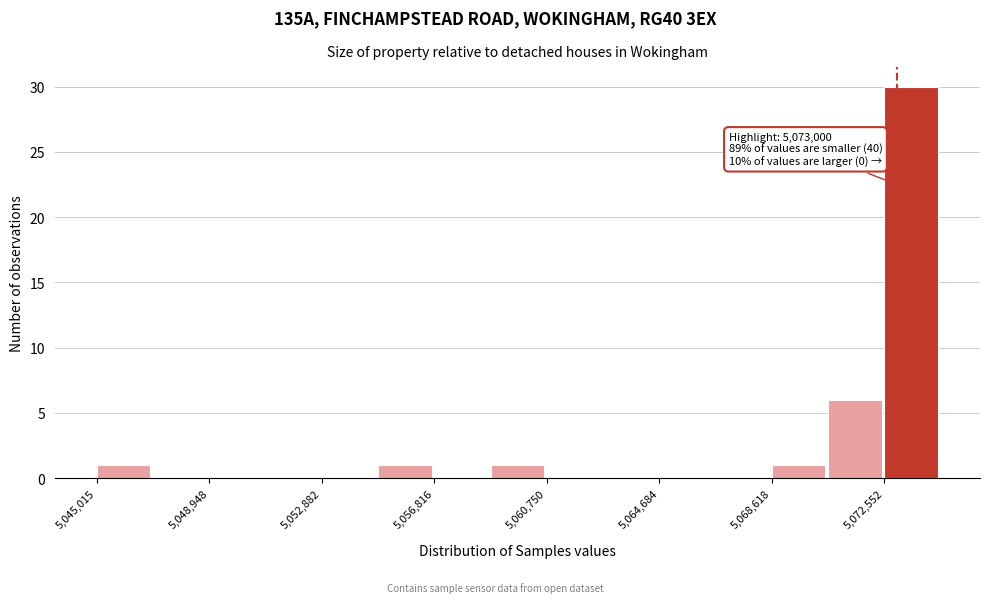

Read against the x-axis, roughly where is the centre of the tallest bar?

5073500